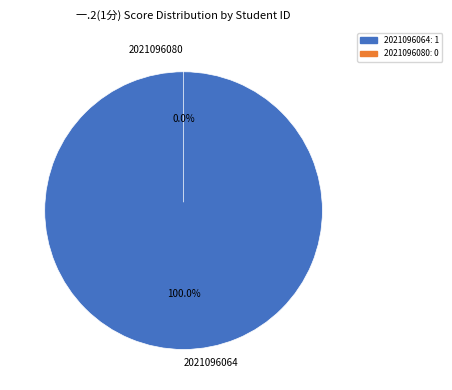

What percentage is NOT represented by 2021096080?

100.0%